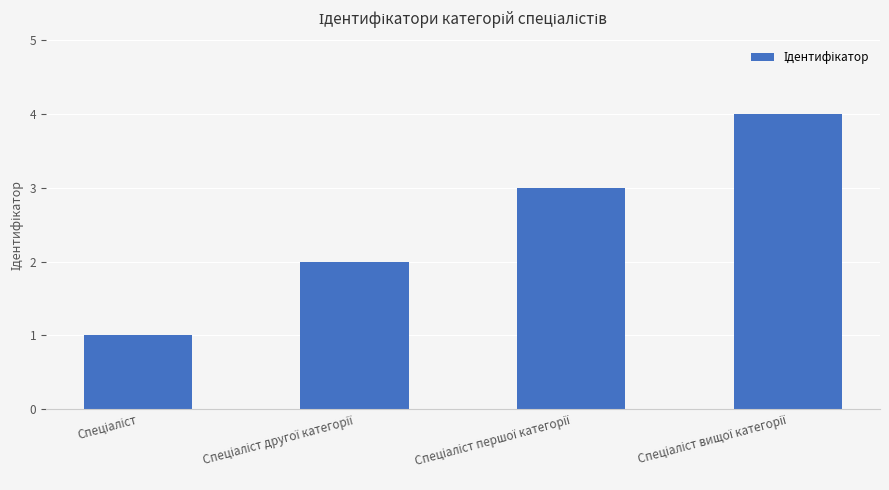

What is the difference between the maximum and minimum values?

3